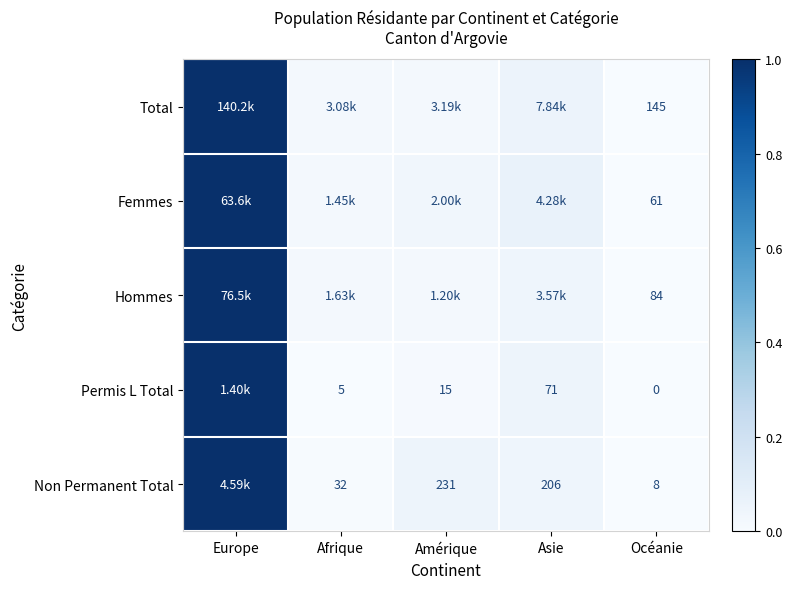

Which category has the lowest value across all series?

Océanie